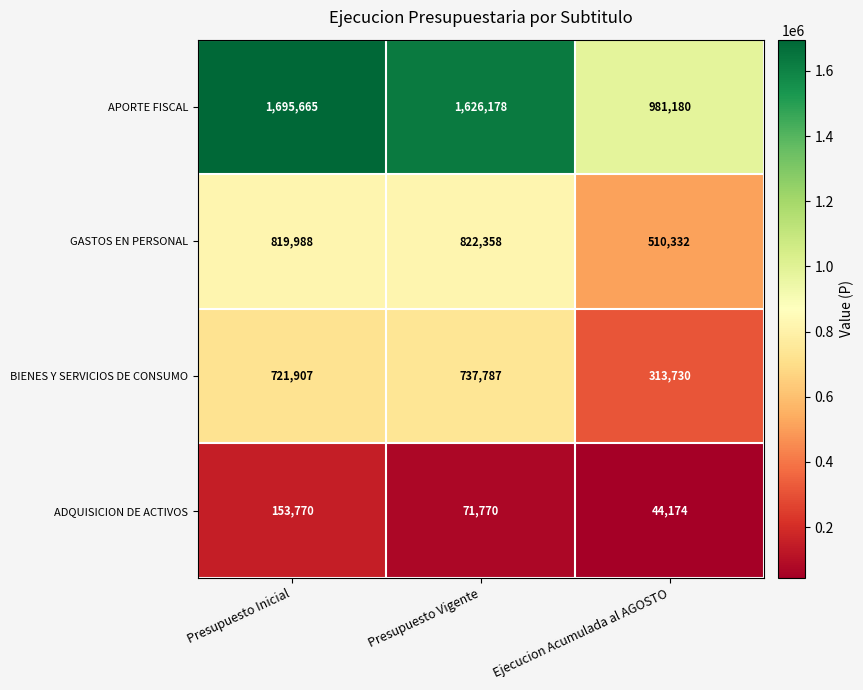

Which series has the widest spread of values?

APORTE FISCAL